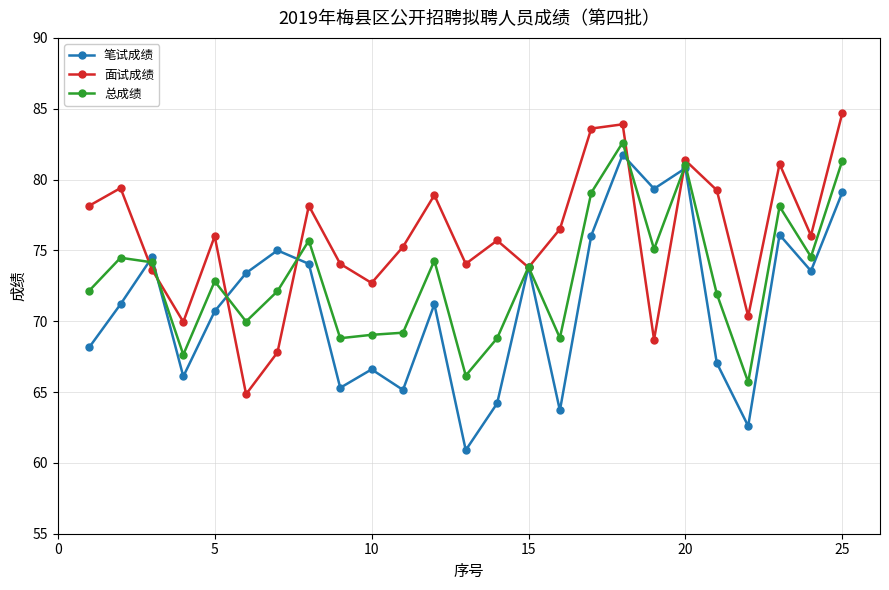

True or false: 面试成绩 and 笔试成绩 intersect in this chart.

True